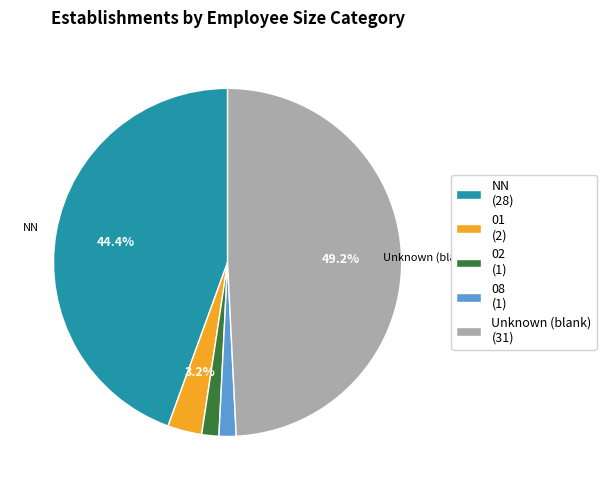

Combined, do Unknown (blank) (31) and 01 (2) account for over 50%?

Yes